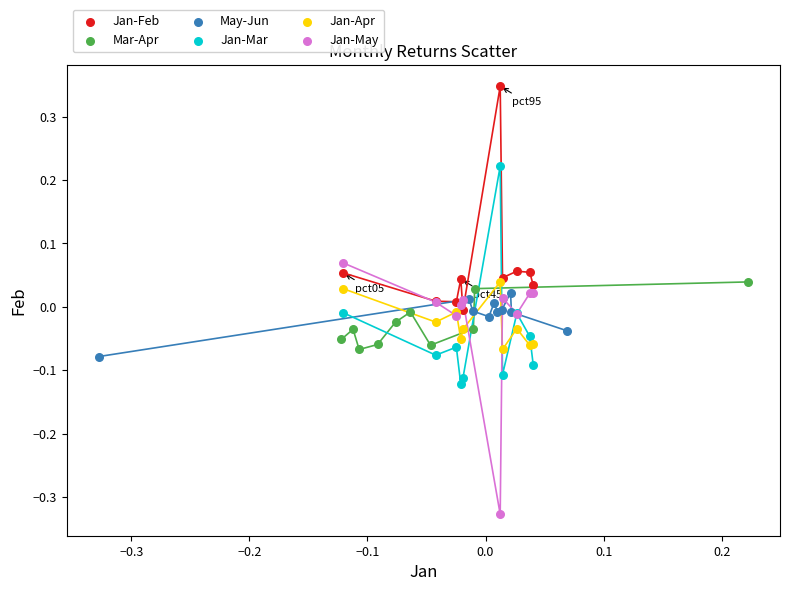

Which series has the widest spread of Y values?

Jan-May